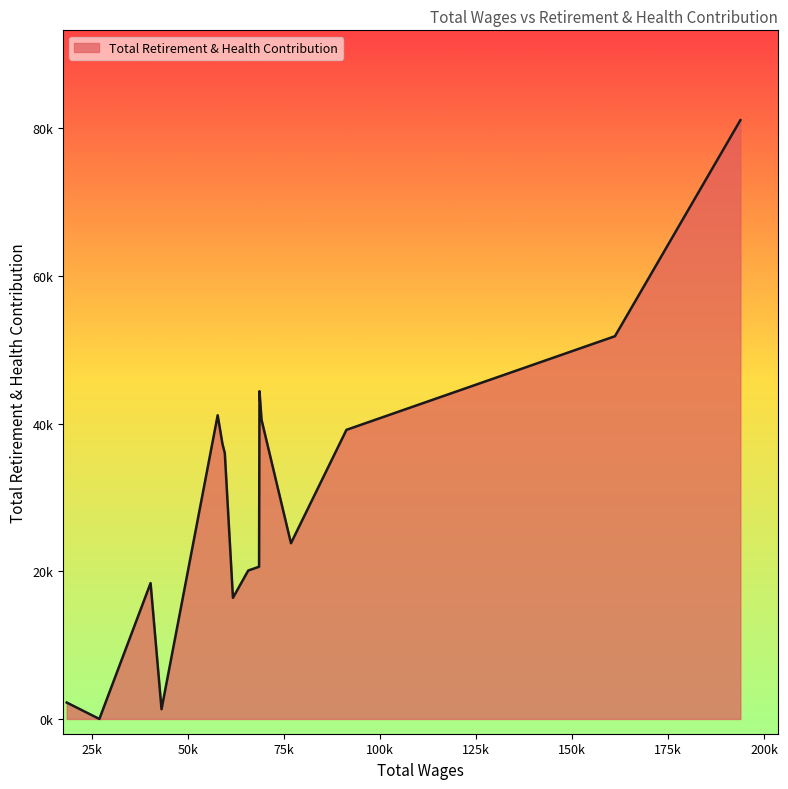

List the labels in order of value, smallest first.

26938.0, 43114.0, 18434.0, 61704.0, 40267.0, 65683.0, 68502.0, 76805.0, 59584.0, 58987.0, 91246.0, 69150.0, 57730.0, 68610.0, 161125.0, 193776.0